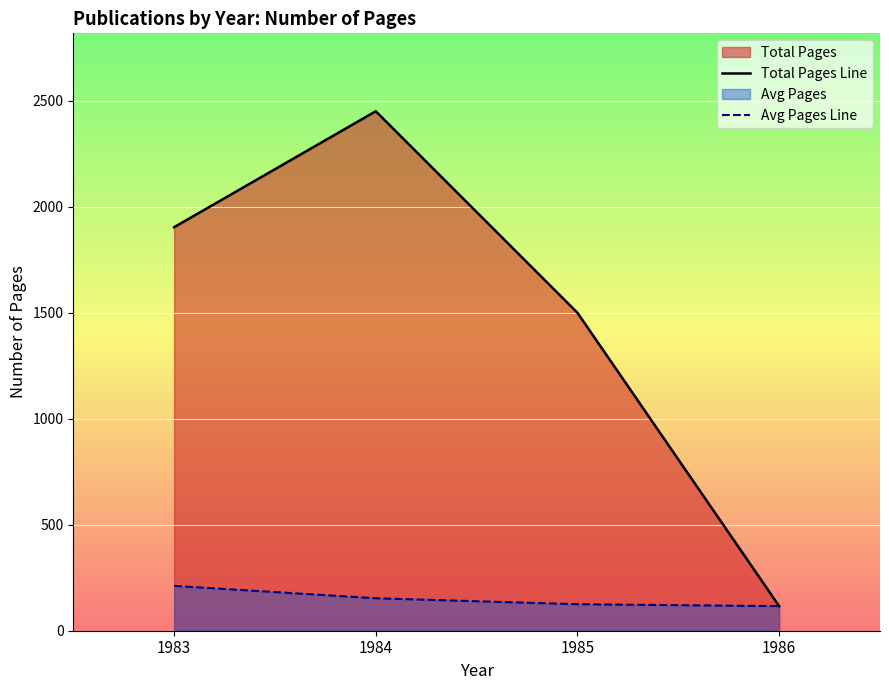

Reading right to left, extract all data points from this chart.

Total Pages Line: 116.0	1500.0	2451.0	1904.0
Avg Pages Line: 116.0	125.0	153.2	211.6